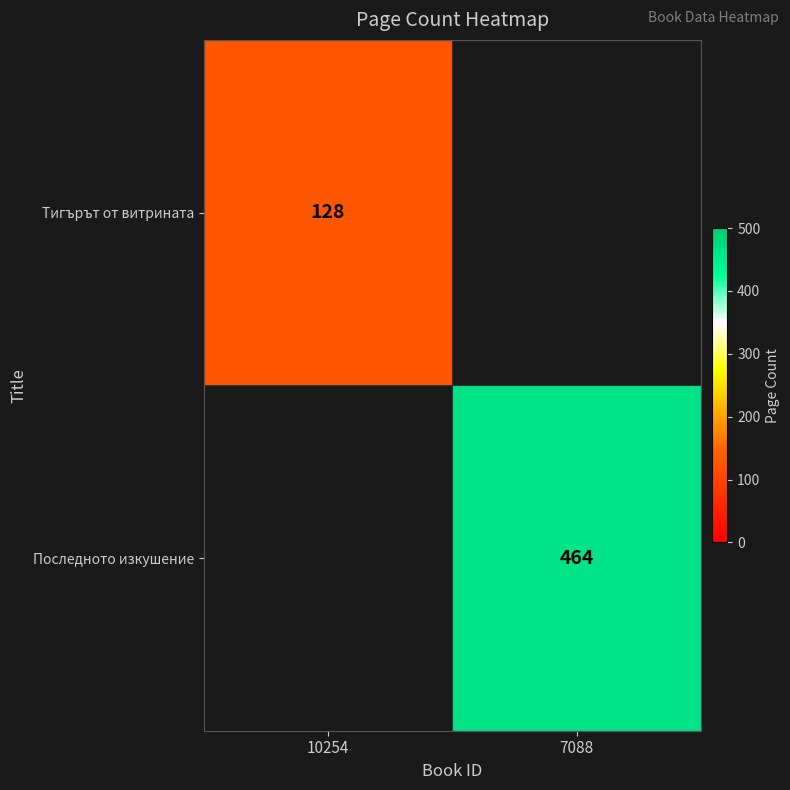

Is the value of Тигърът от витрината at 10254 greater than the value of Последното изкушение at 7088?

No